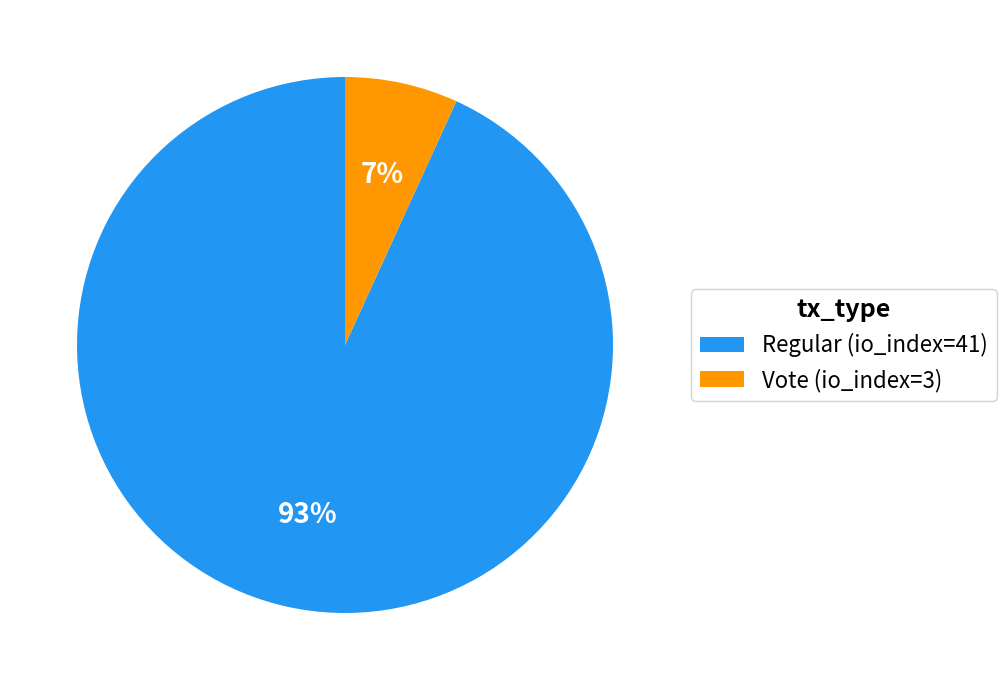

To the nearest percent, what is the difference between the largest and smallest slice percentages?

86%